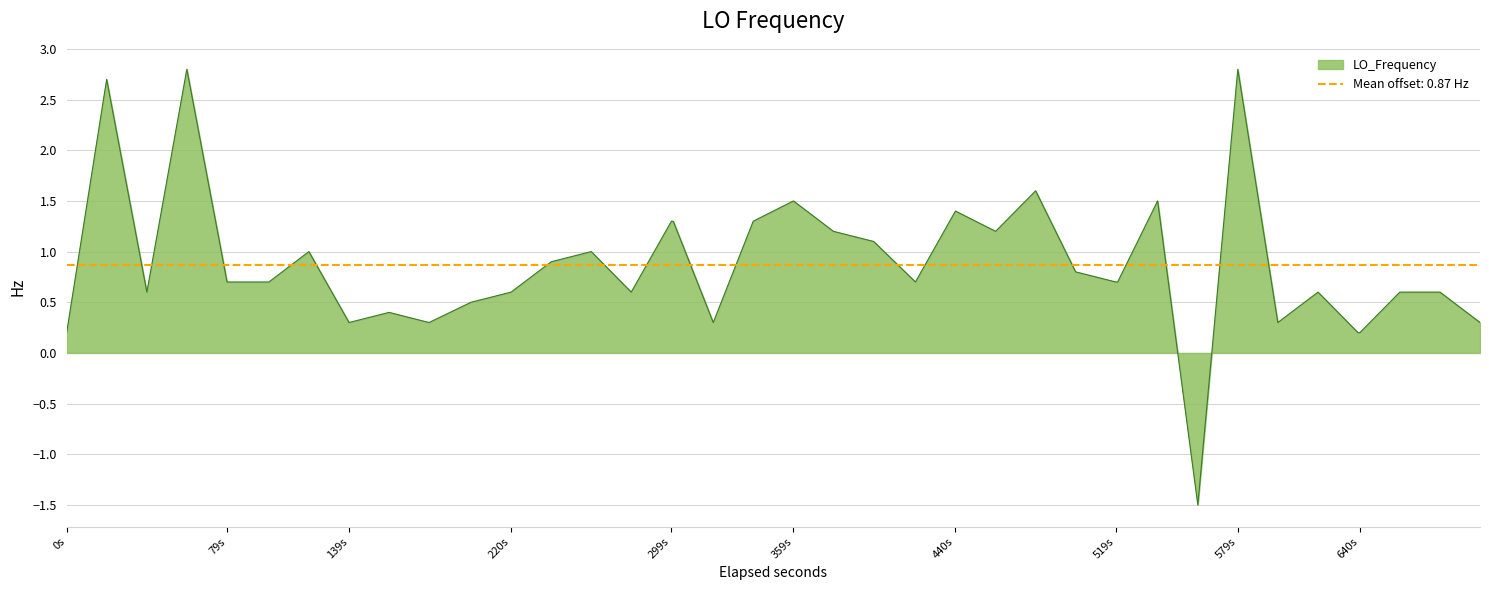

At which label does LO_Frequency first exceed 0?

0s